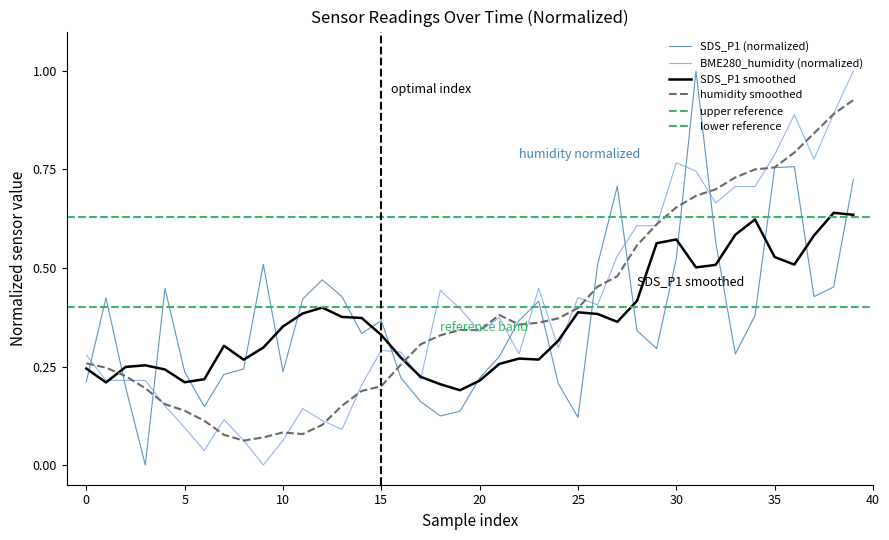

What is the maximum value for BME280_humidity (normalized)?

1.0